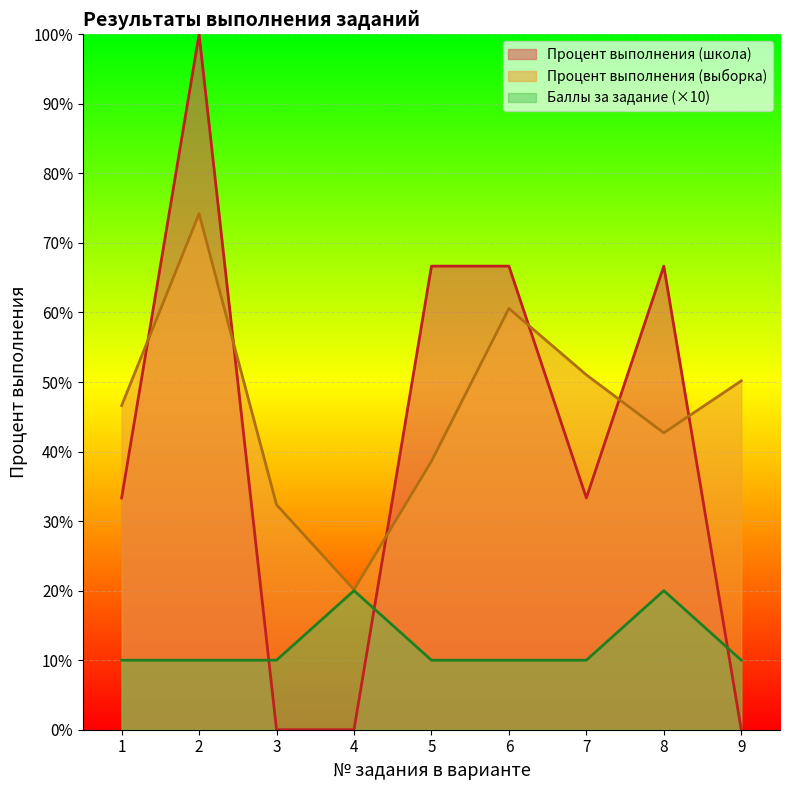

What are all the series names shown in the legend?

Процент выполнения (школа), Процент выполнения (выборка), Баллы за задание (×10)